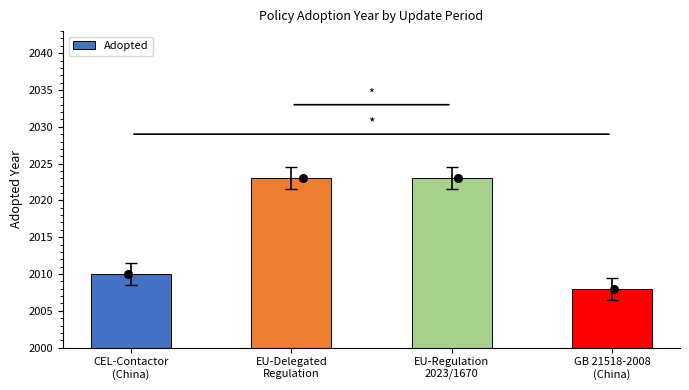

What is the change in value from CEL-Contactor
(China) to GB 21518-2008
(China)?

-2